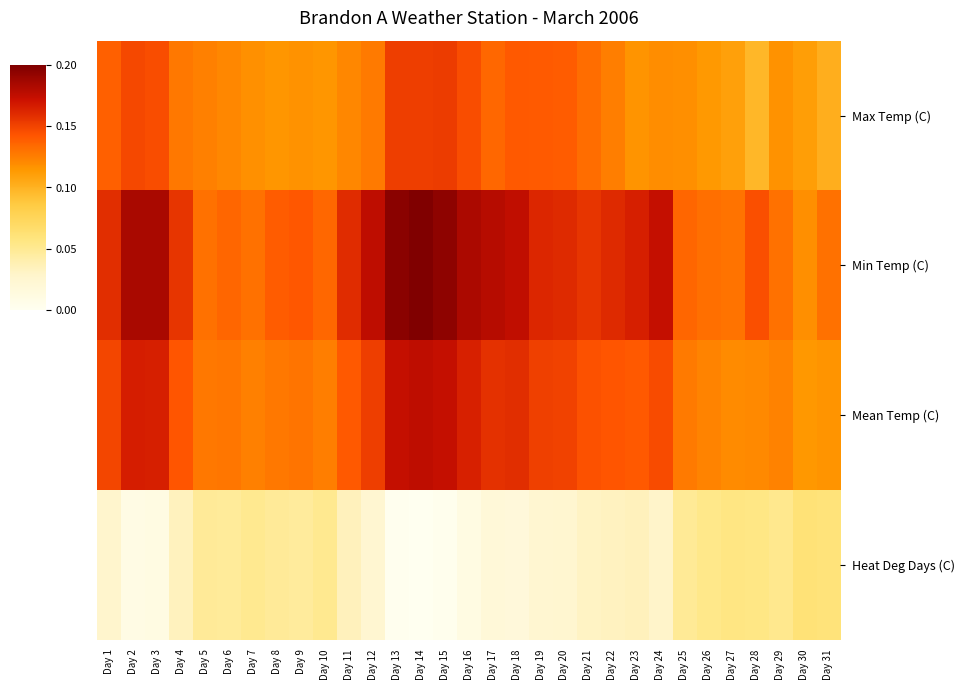

How many series are shown in this chart?

4